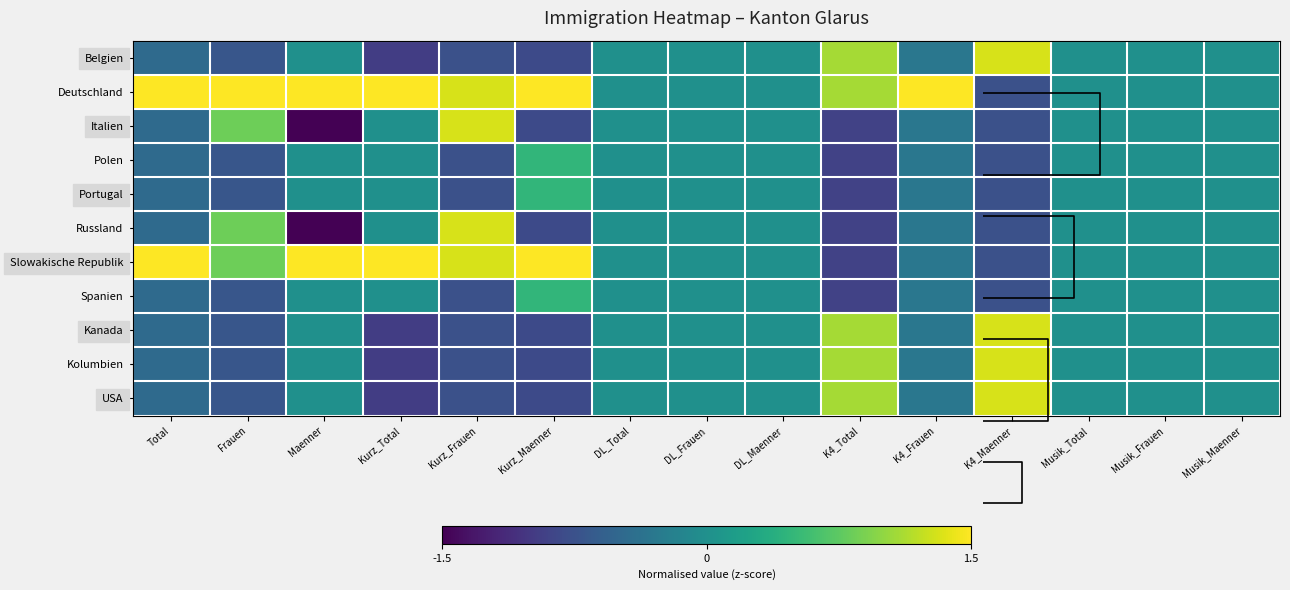

Is it true that Kolumbien equals -1.2 at Kurz_Frauen?

False